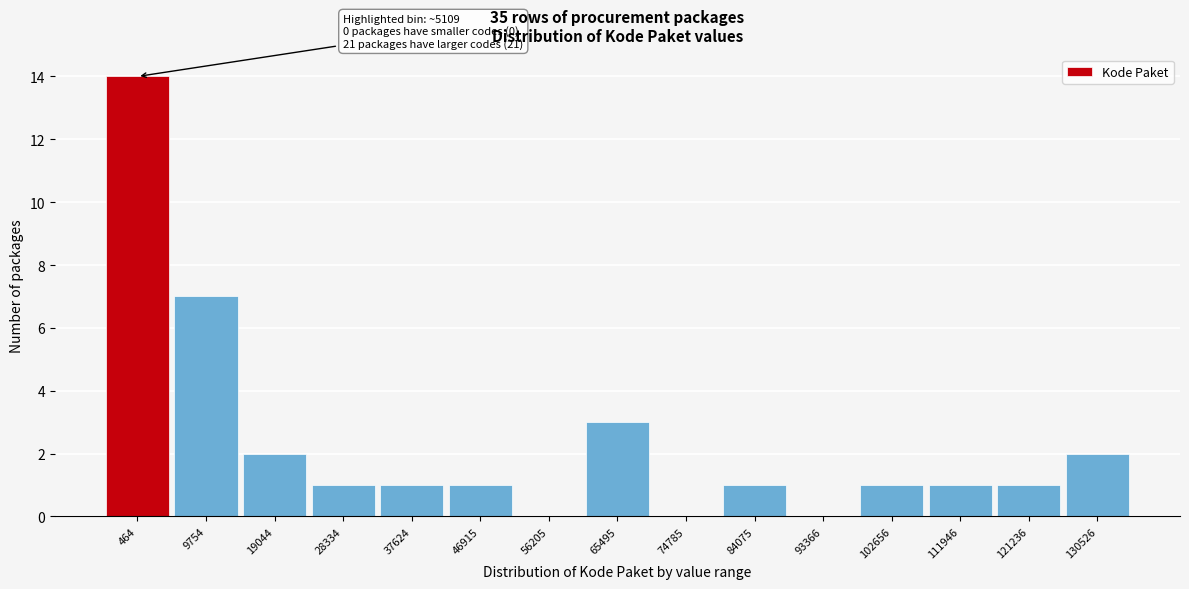

Reading left to right, list all the values displayed in this chart.

464=14	9754=7	19044=2	28334=1	37624=1	46915=1	56205=0	65495=3	74785=0	84075=1	93366=0	102656=1	111946=1	121236=1	130526=2